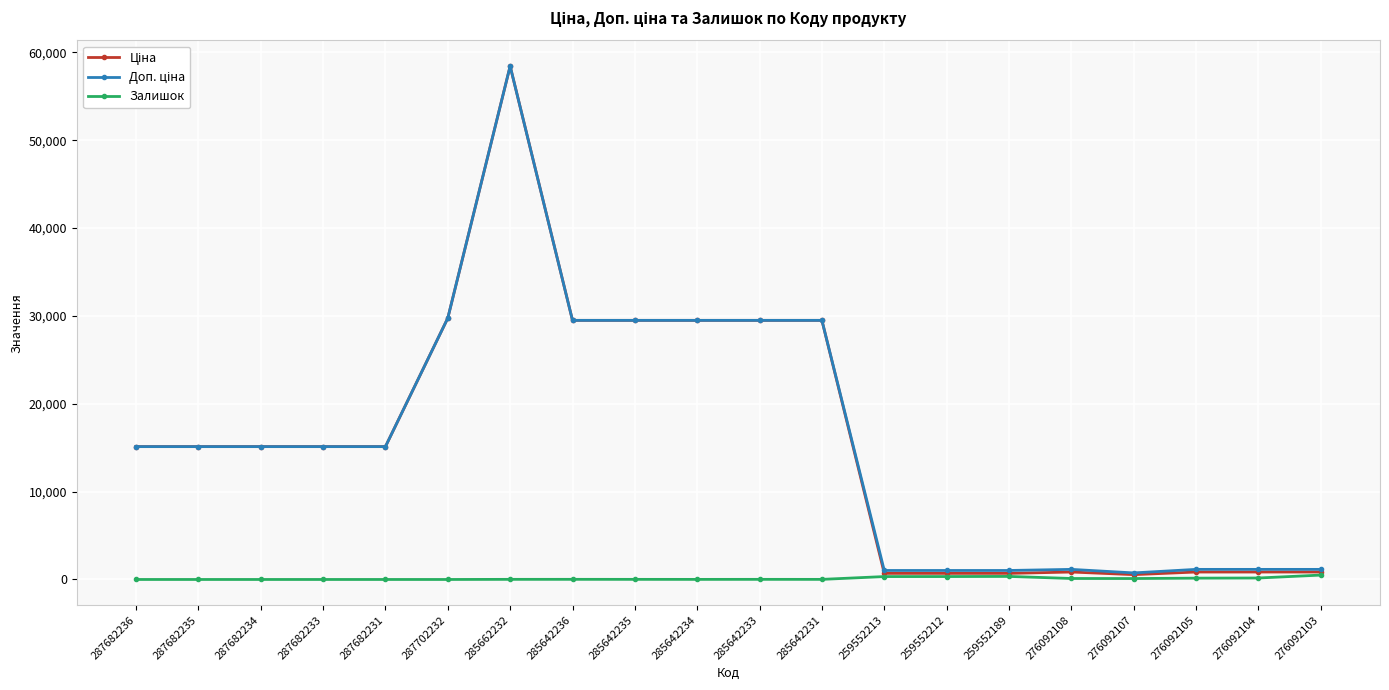

What is the maximum value shown in the chart?

58426.5